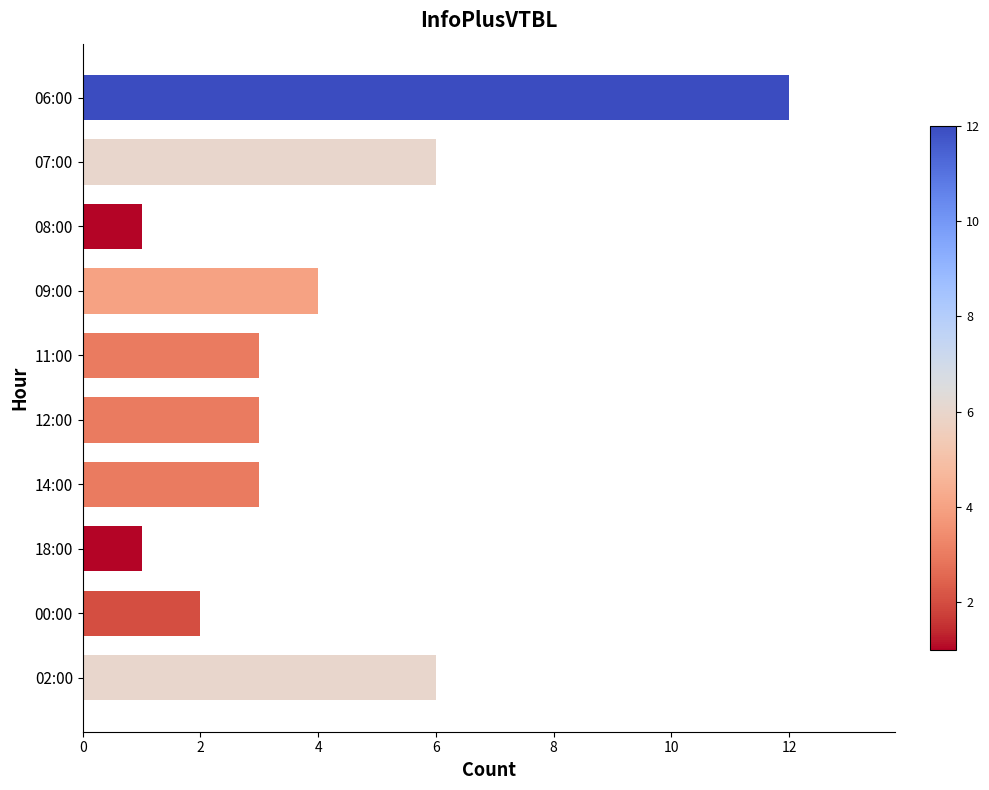

Which has a higher value, 06:00 or 09:00?

06:00